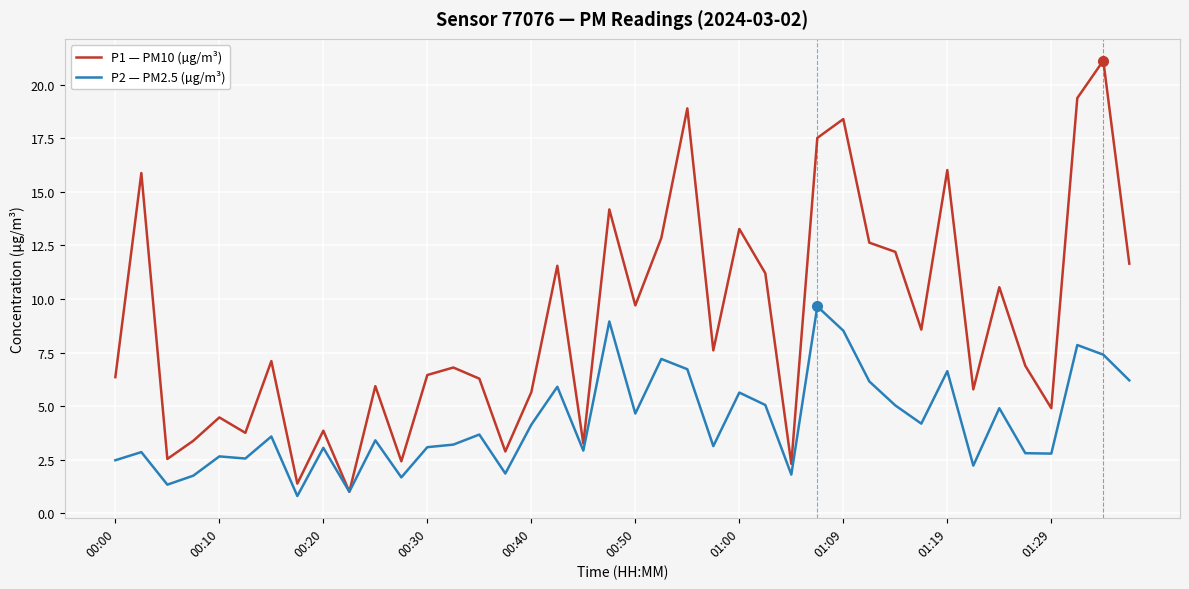

Which series has the widest spread of values?

P1 — PM10 (µg/m³)